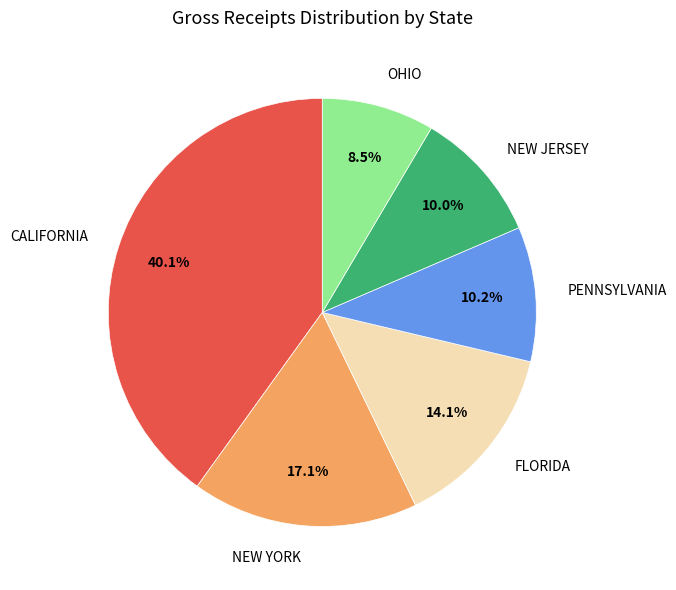

Is there a majority slice in this chart?

No